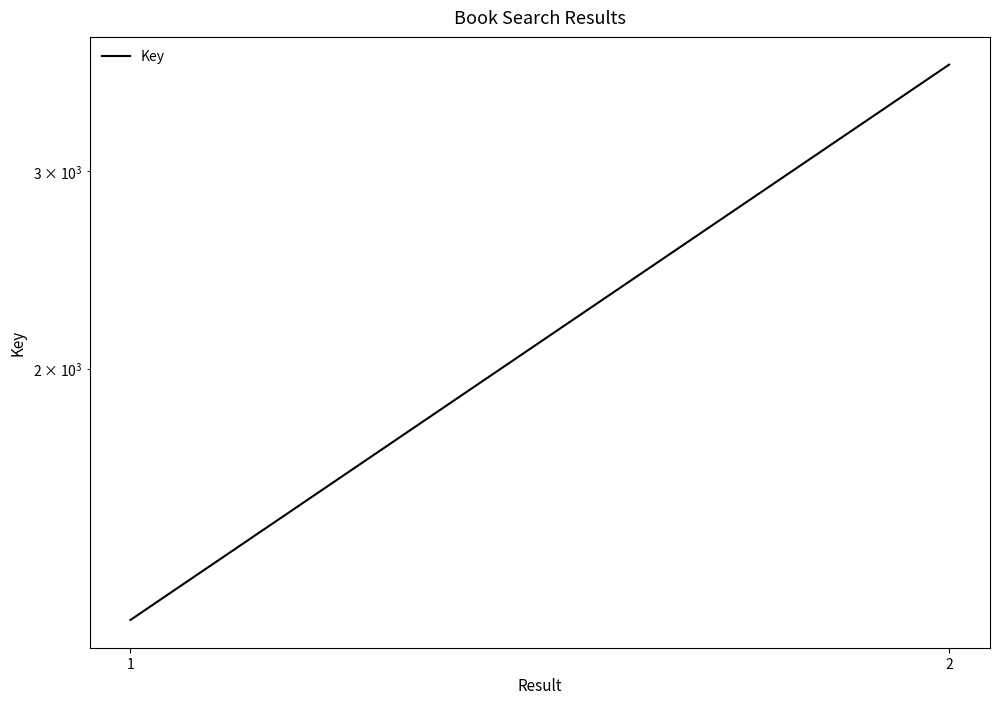

Is it true that the value at 1 is 353?

False